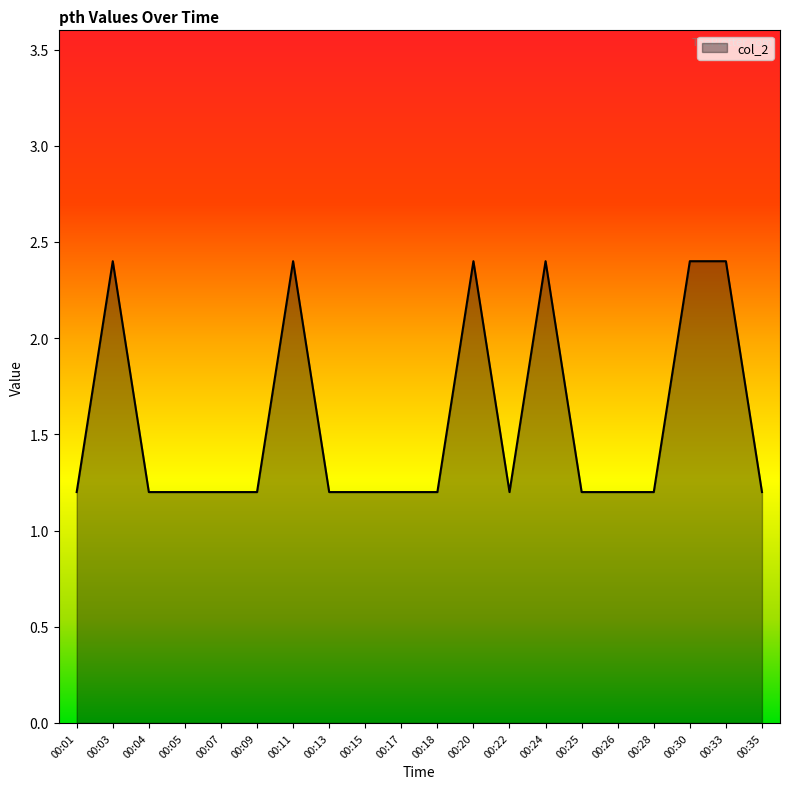

What value does the data have at 00:09?

1.2